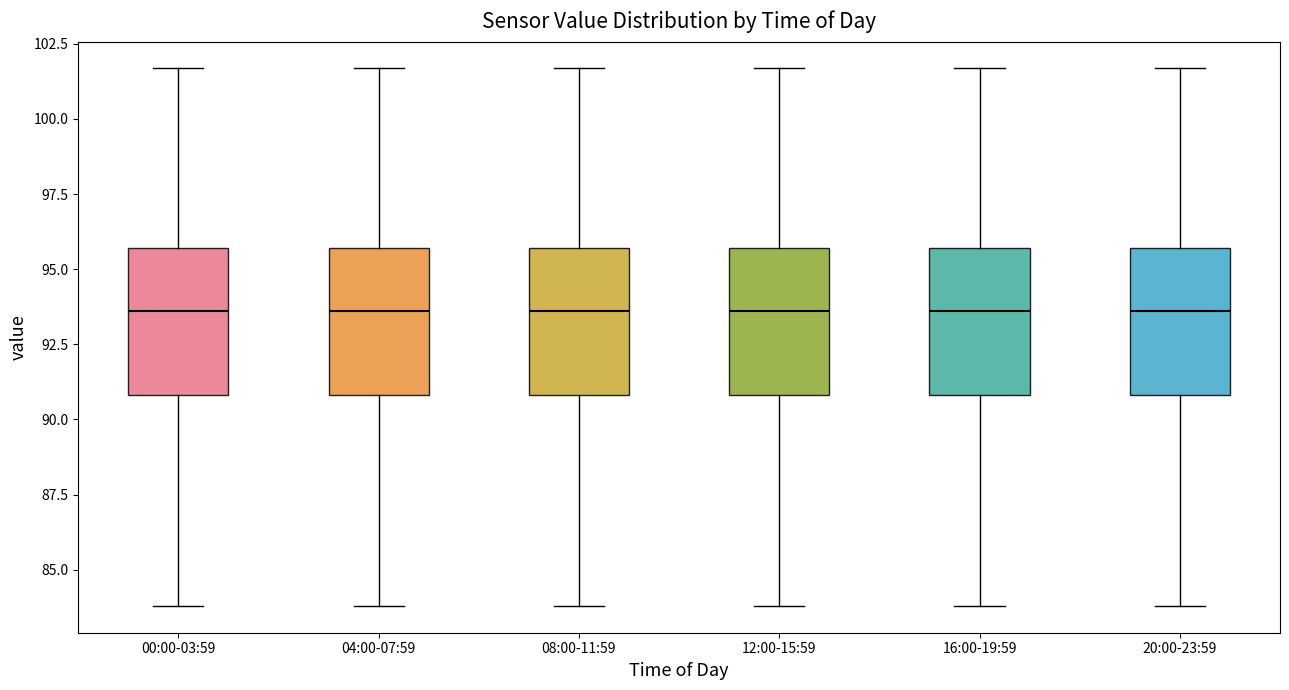

Reading left to right, read every box against the y-axis: the position of its median line, the range the box covers, and the ends of its whiskers. The values are not printed on the chart, so give them approximately, as read against the axis.

00:00-03:59: median 93.5, box 91.0 to 95.5, whiskers 84.0 to 101.5
04:00-07:59: median 93.5, box 91.0 to 95.5, whiskers 84.0 to 101.5
08:00-11:59: median 93.5, box 91.0 to 95.5, whiskers 84.0 to 101.5
12:00-15:59: median 93.5, box 91.0 to 95.5, whiskers 84.0 to 101.5
16:00-19:59: median 93.5, box 91.0 to 95.5, whiskers 84.0 to 101.5
20:00-23:59: median 93.5, box 91.0 to 95.5, whiskers 84.0 to 101.5